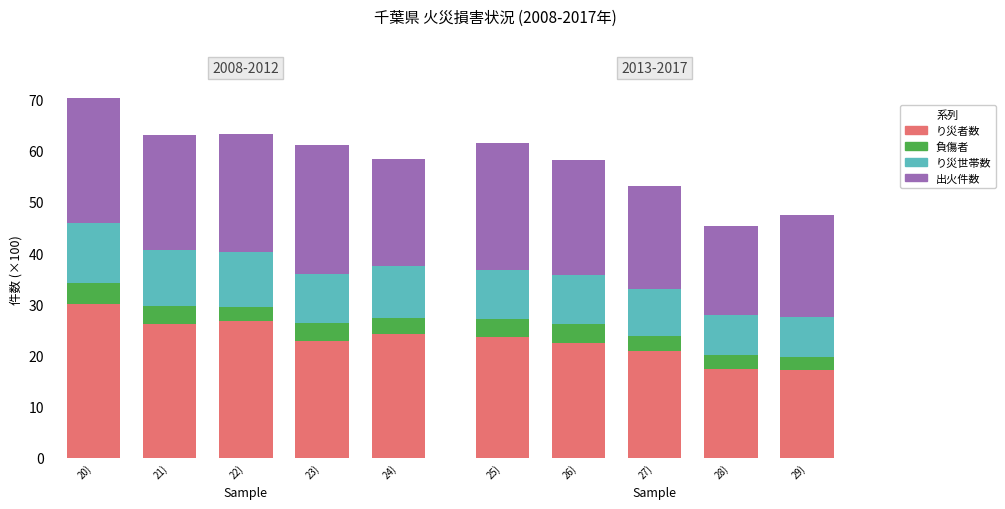

What is the sum of the 出火件数 values at 25) and 26)?

47.1